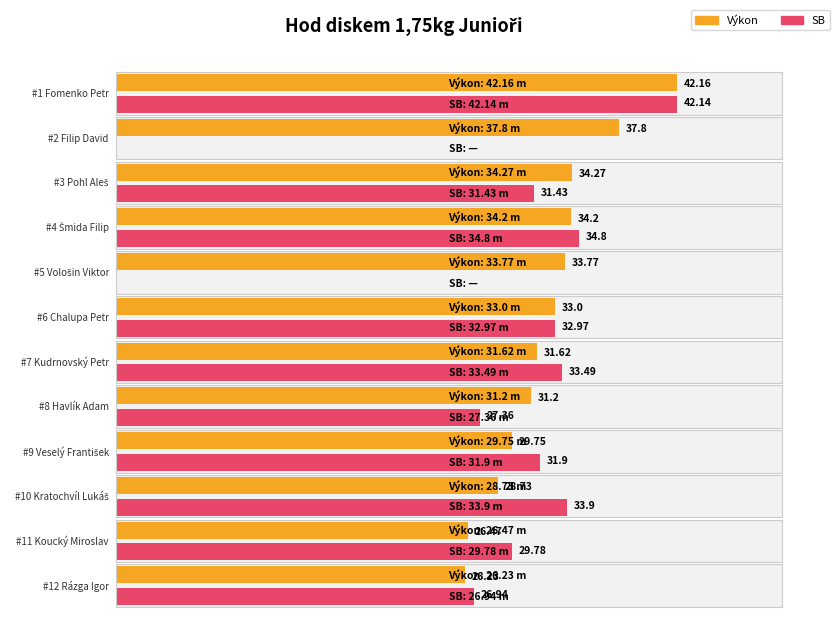

At which category is the sum across all series the highest?

Fomenko Petr